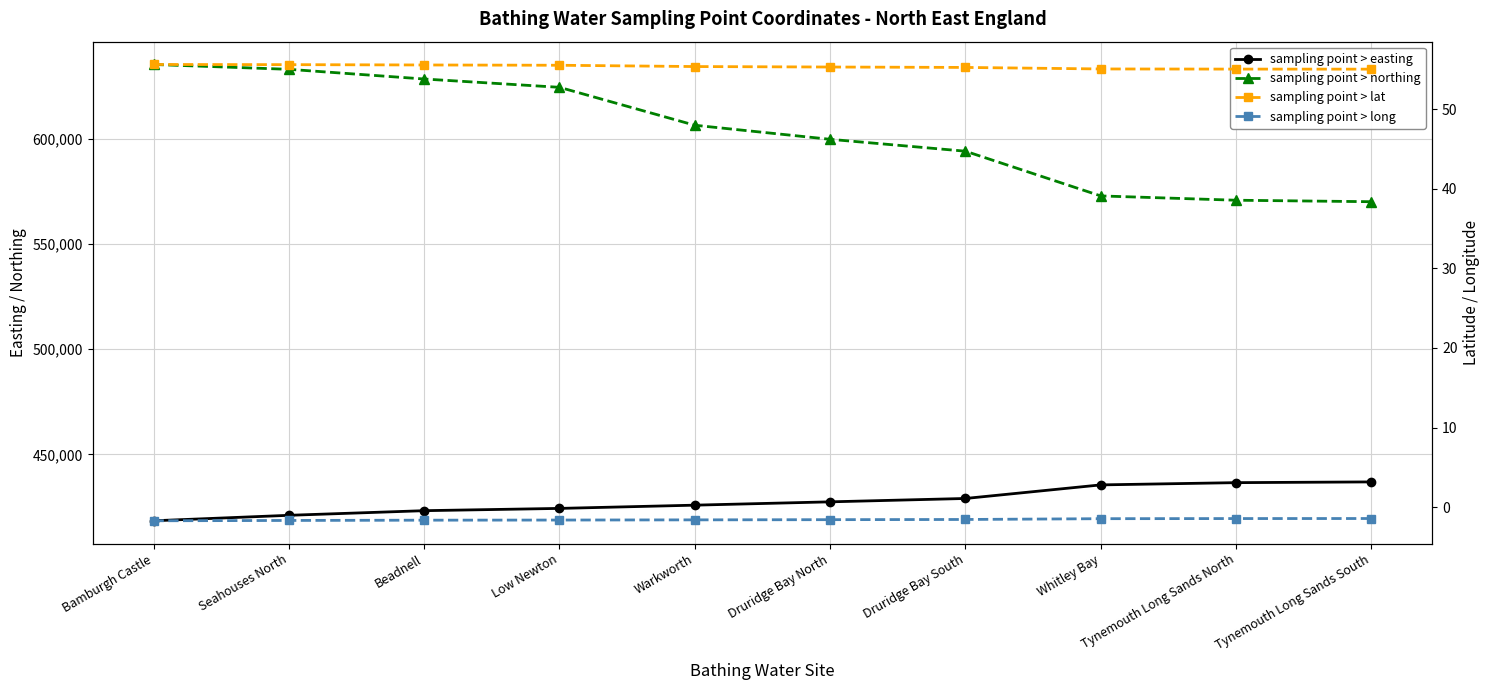

Which series has the largest range (max minus min)?

sampling point > northing